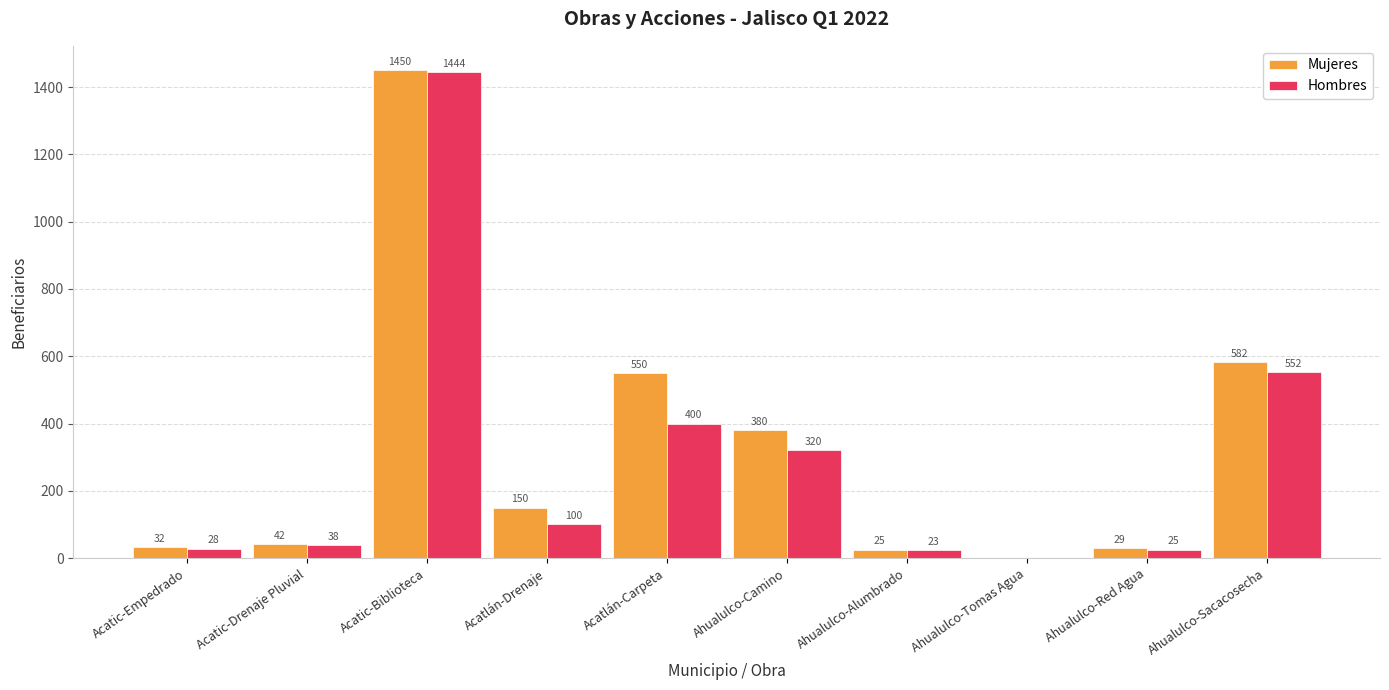

Which category has the highest value across all series?

Acatic-Biblioteca